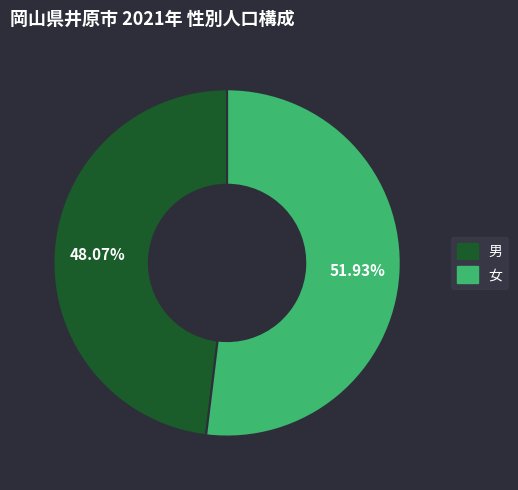

Rank the categories by value from highest to lowest.

女, 男